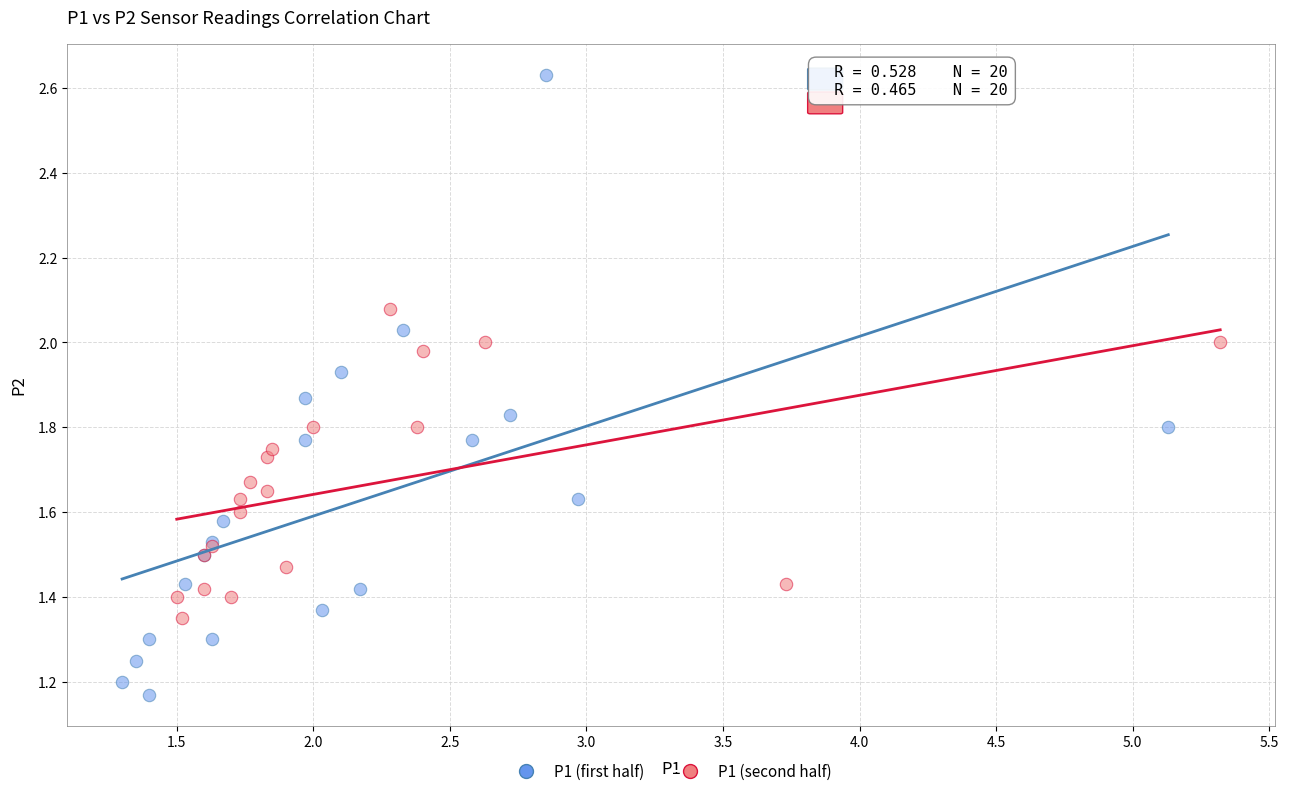

Which series has the widest spread of Y values?

P1 (first half)